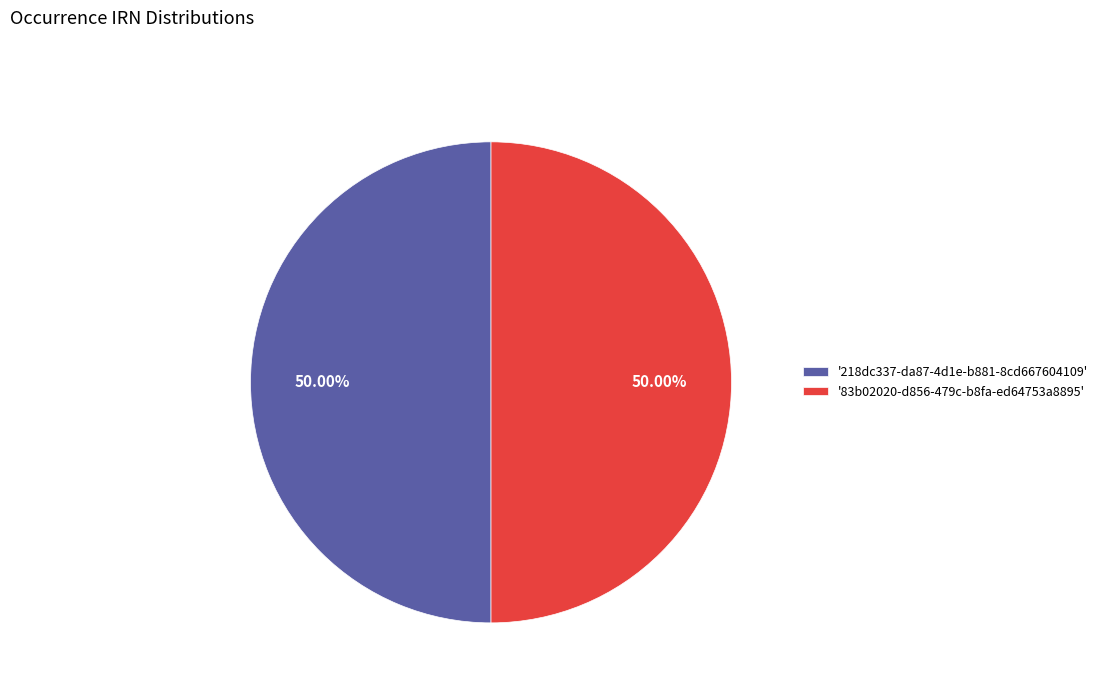

Combined, do '83b02020-d856-479c-b8fa-ed64753a8895' and '218dc337-da87-4d1e-b881-8cd667604109' account for over 50%?

Yes